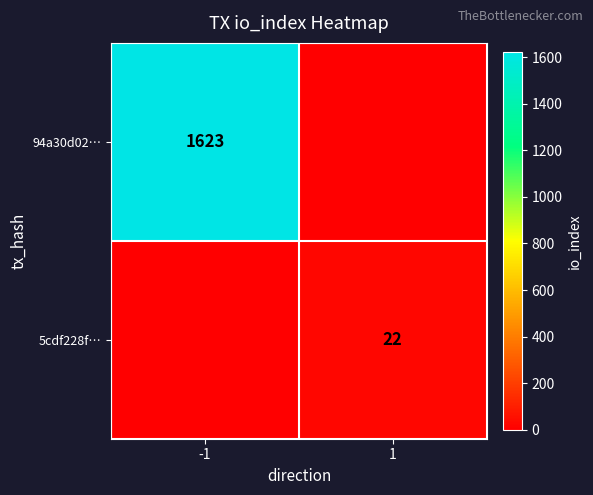

The 94a30d02… series shows 2204 at -1. True or false?

False